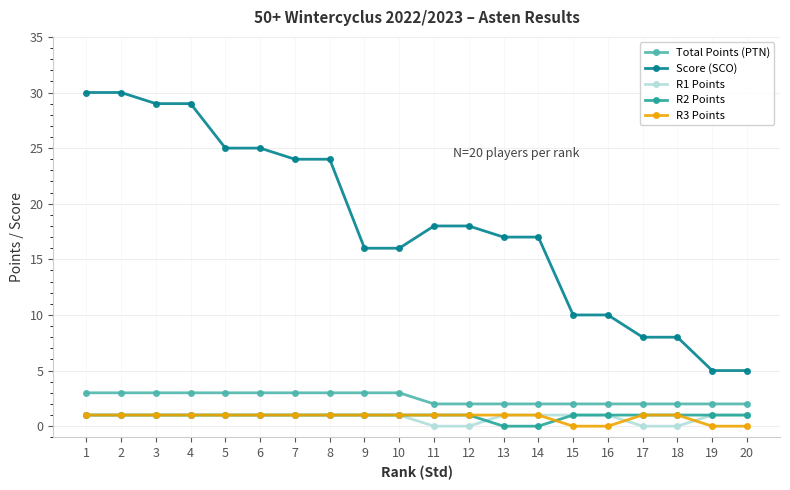

What is the maximum value shown in the chart?

30